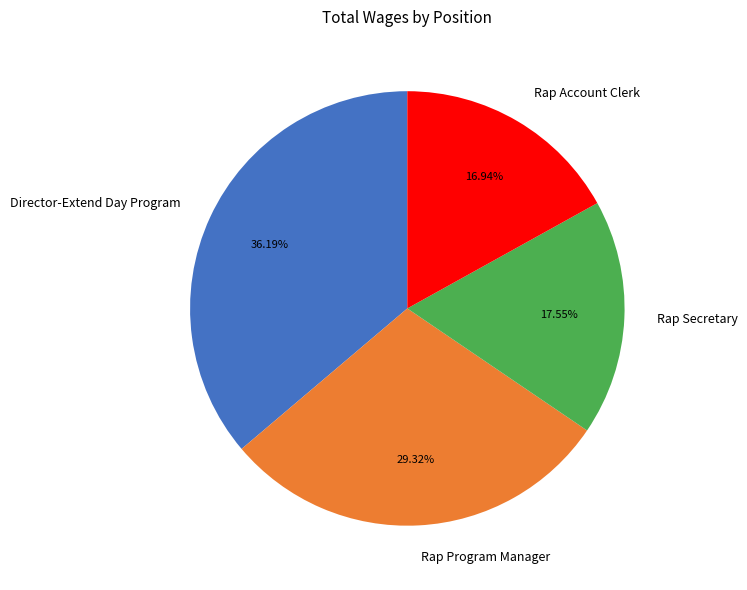

Count the number of slices in the pie.

4